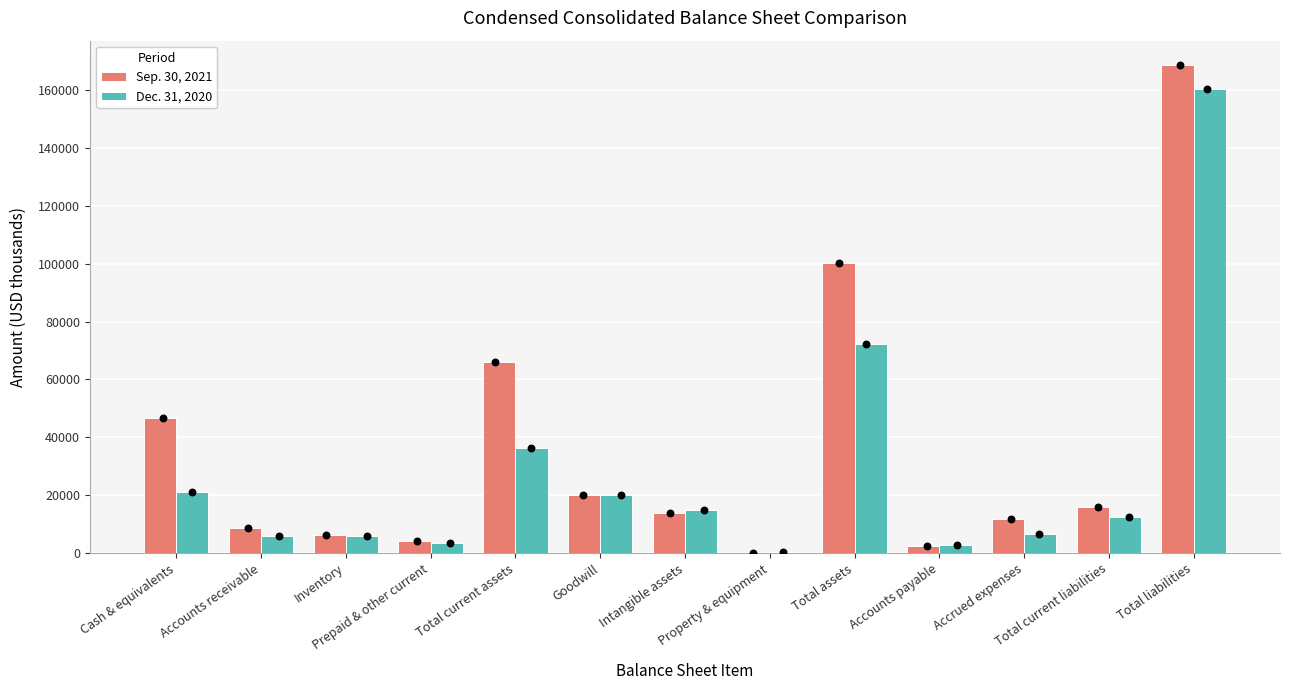

What are all the series names shown in the legend?

Sep. 30, 2021, Dec. 31, 2020